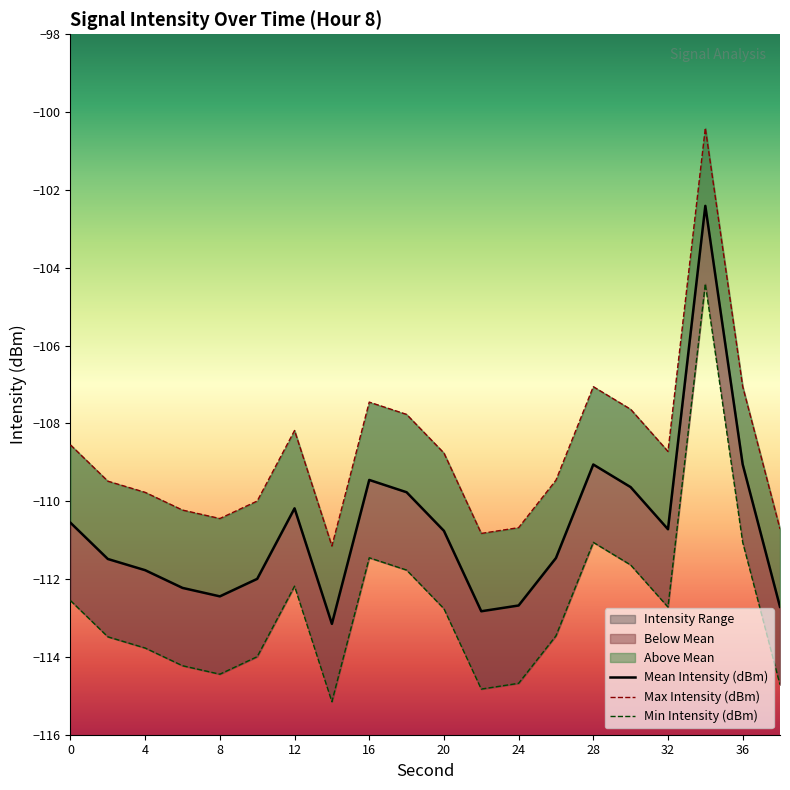

Is it true that Max Intensity (dBm) equals -67.1 at 24?

False